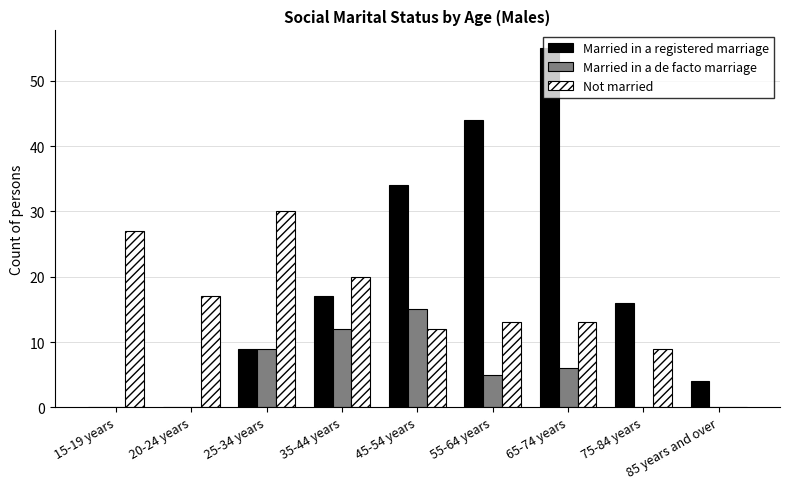

What is the maximum value shown in the chart?

55